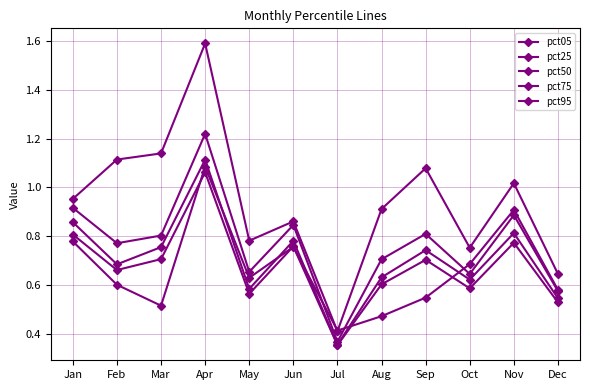

Is it true that pct05 equals 0.7 at Oct?

True